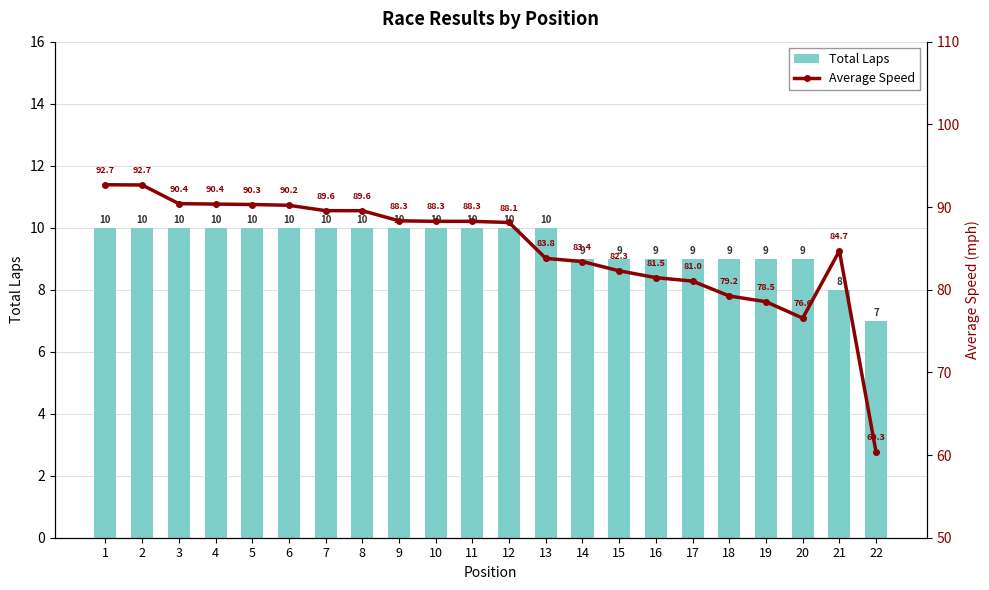

Which series has the largest total across all categories?

Average Speed